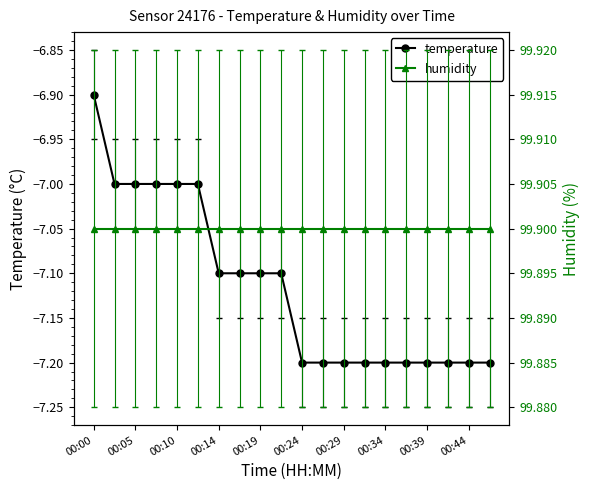

What is the difference between the second highest and second lowest values in the temperature series?

0.2